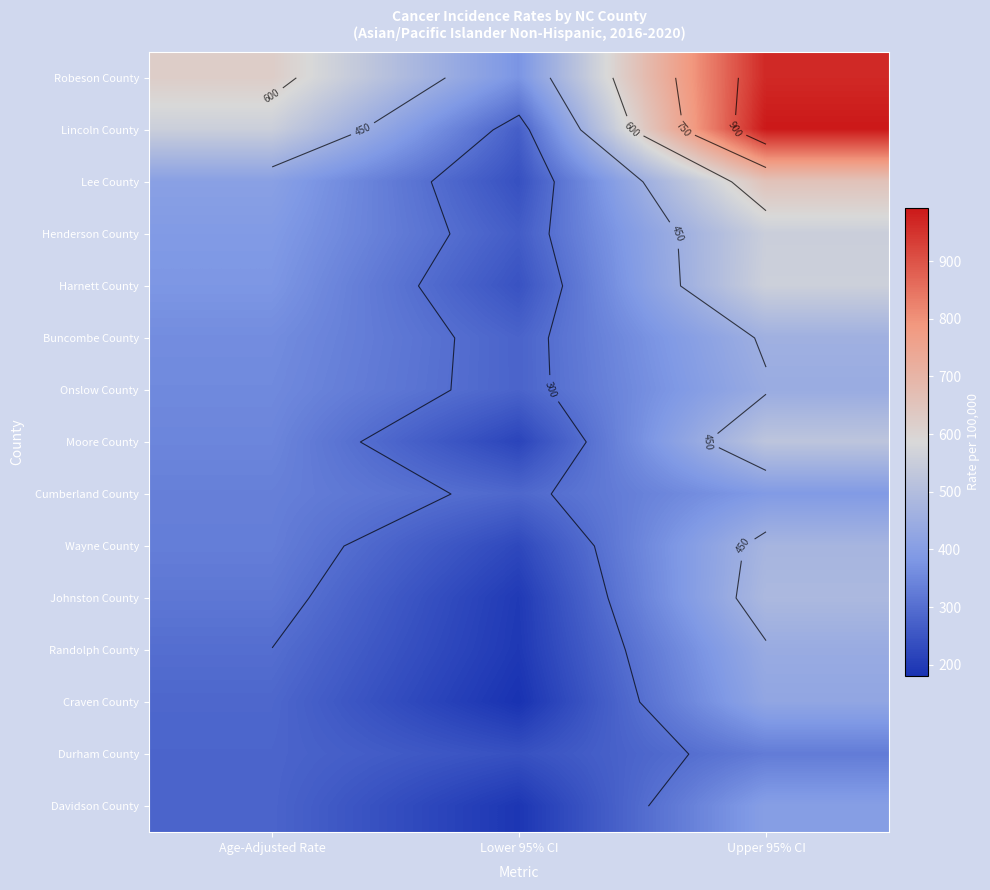

Count the number of categories in the chart.

3